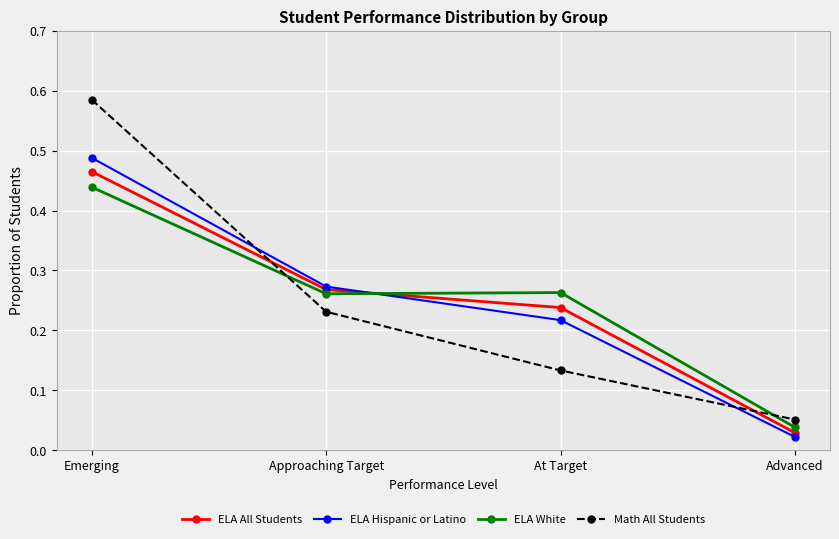

At which category is the sum across all series the highest?

Emerging